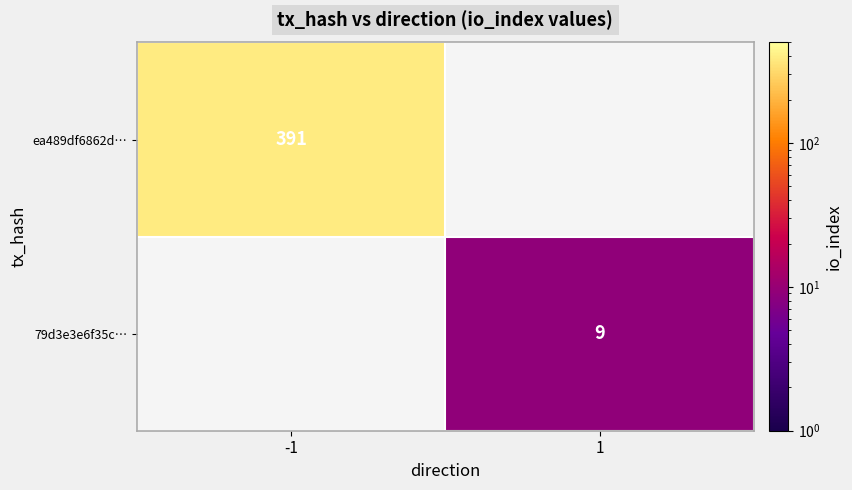

Is the value of 79d3e3e6f35c… at 1 greater than the value of ea489df6862d… at -1?

No